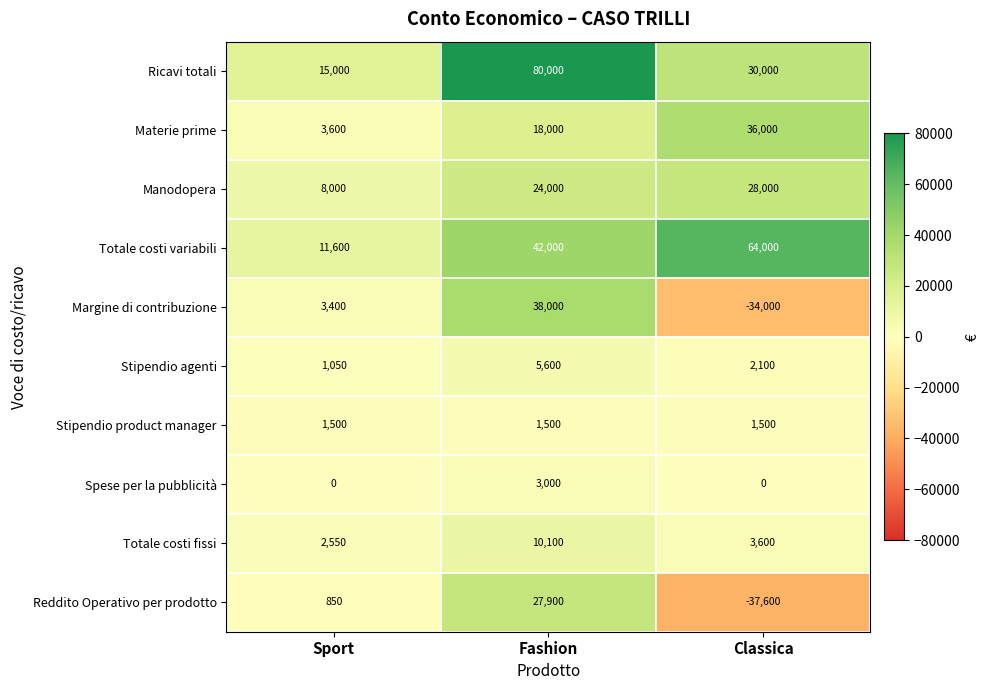

List the series in order of their peak value, lowest first.

Stipendio product manager, Spese per la pubblicità, Stipendio agenti, Totale costi fissi, Reddito Operativo per prodotto, Manodopera, Materie prime, Margine di contribuzione, Totale costi variabili, Ricavi totali